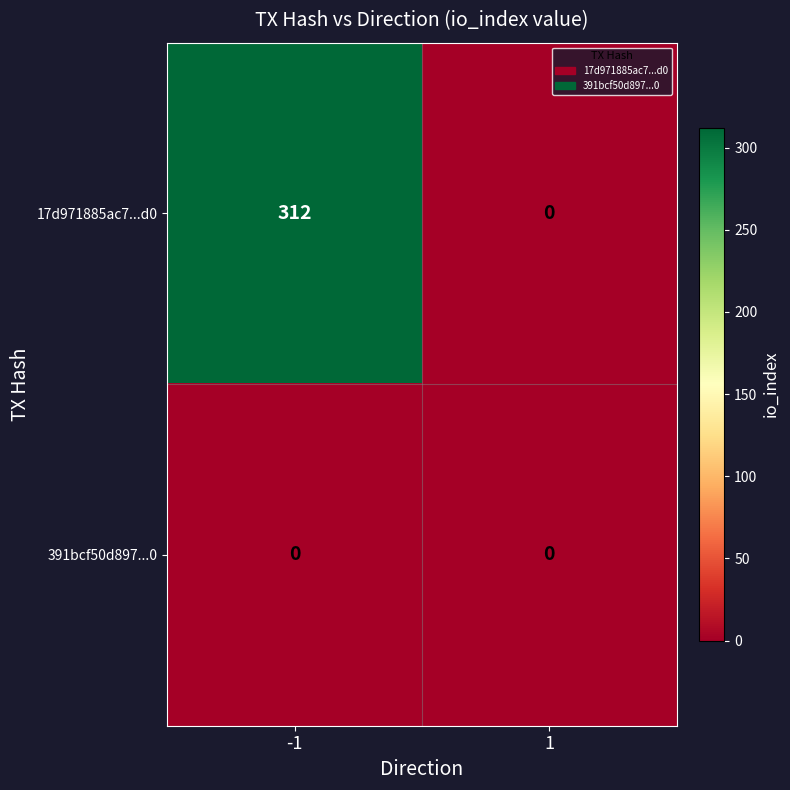

What is the maximum value for 17d971885ac7...d0?

312